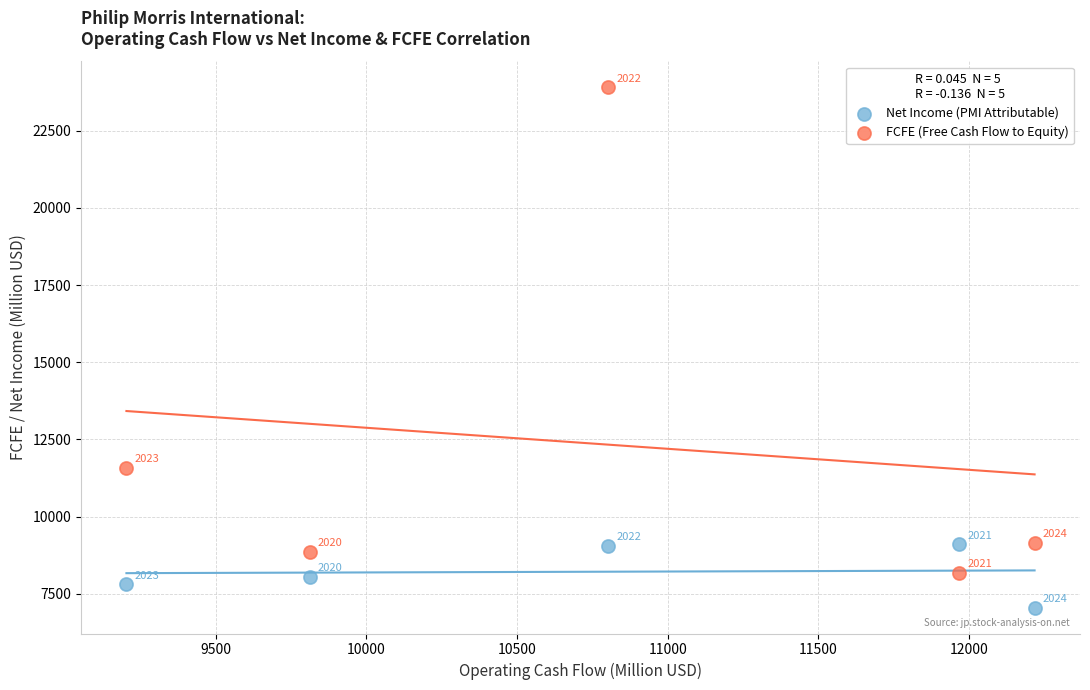

Which series reaches the maximum Y coordinate?

FCFE (Free Cash Flow to Equity)